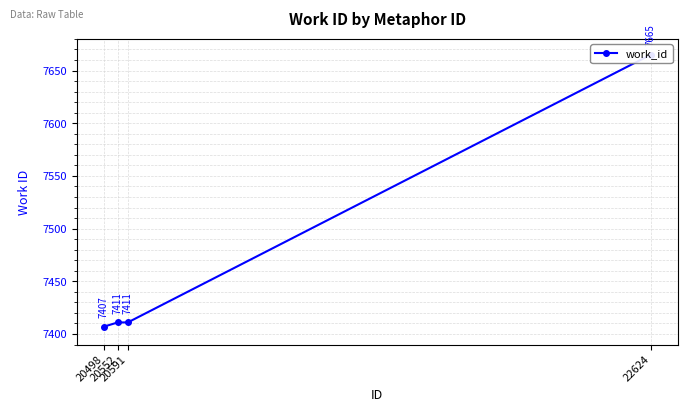

At which category does the chart reach its peak across all series?

22624